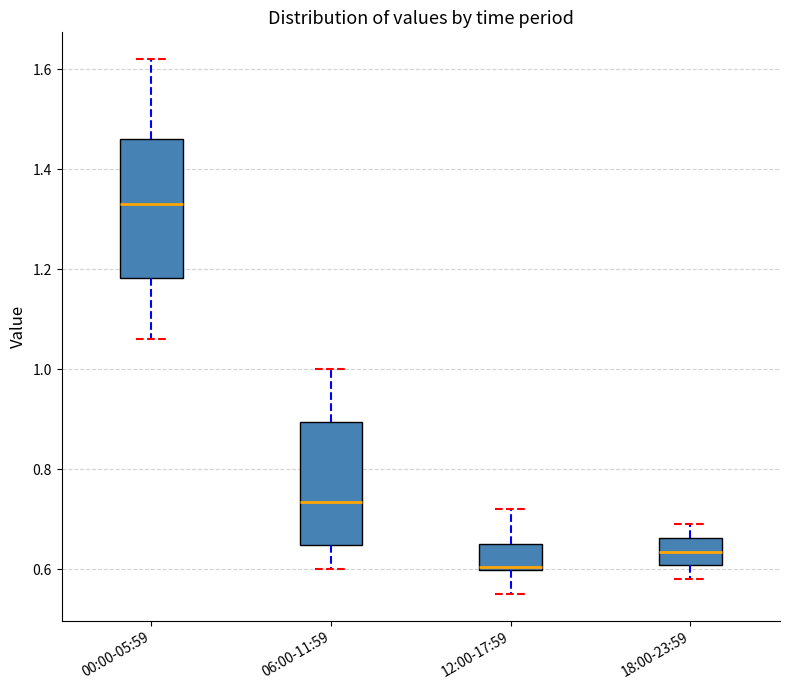

Which box's median line is the highest?

00:00-05:59